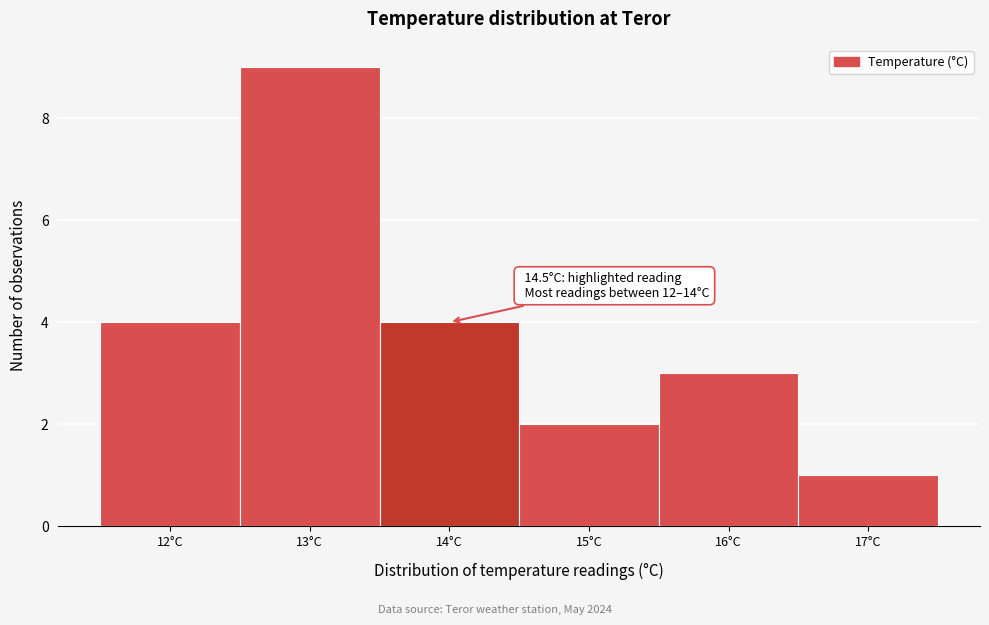

Reading right to left, list all the values displayed in this chart.

1	3	2	4	9	4